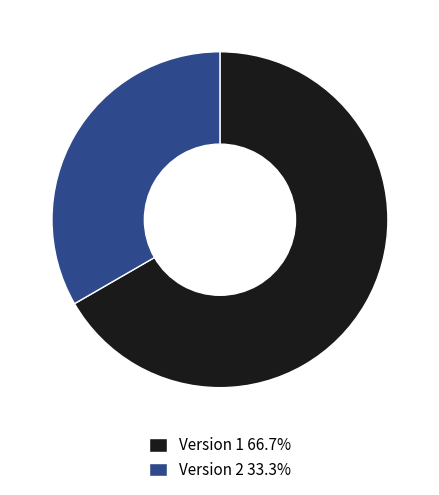

Is it true that Version 2 is 24% of the pie?

False